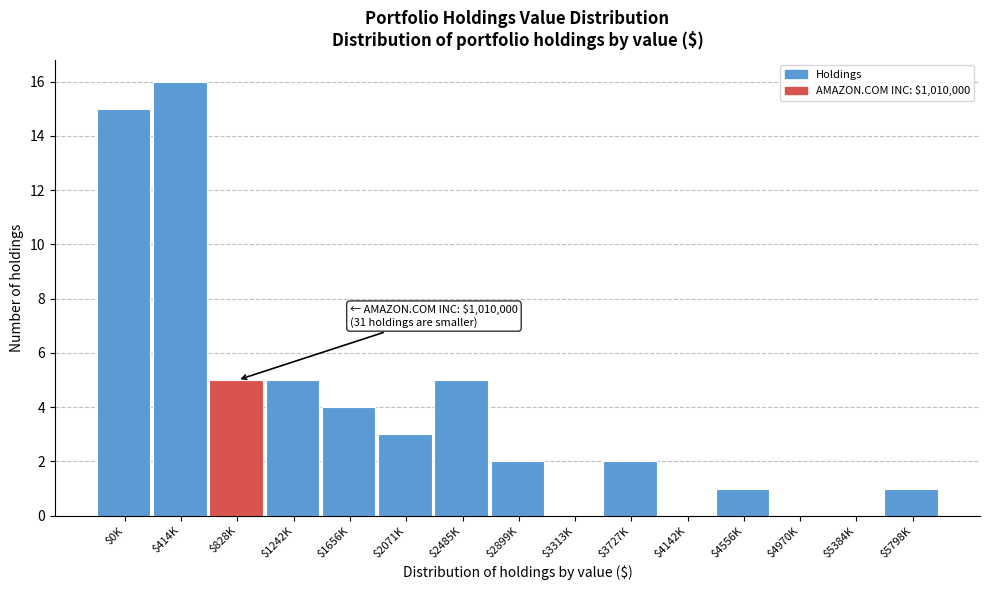

Which category has the highest value across all series?

$414K